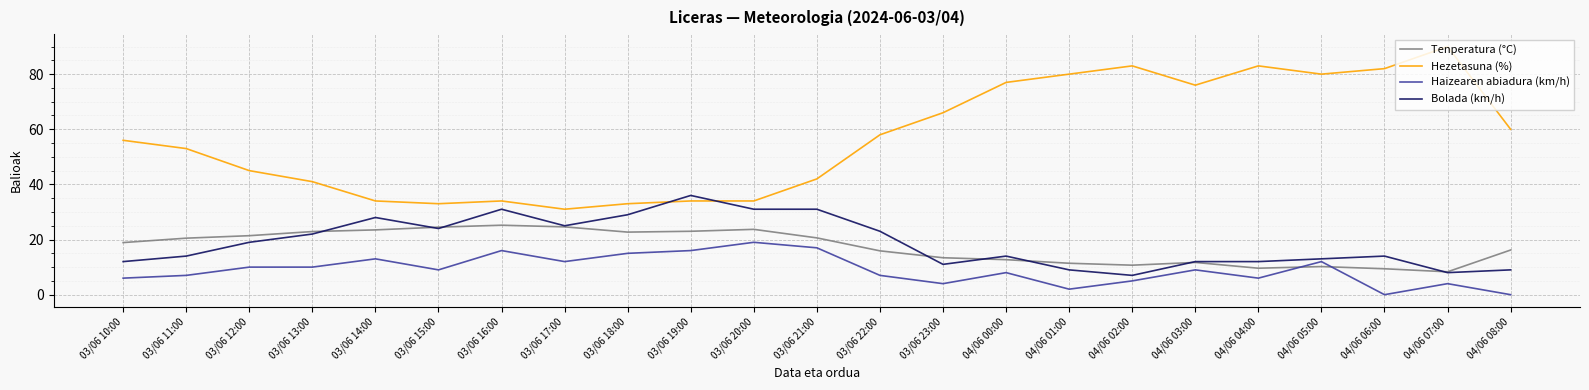

What is the spread (max minus min) of values at 03/06 16:00?

18.0